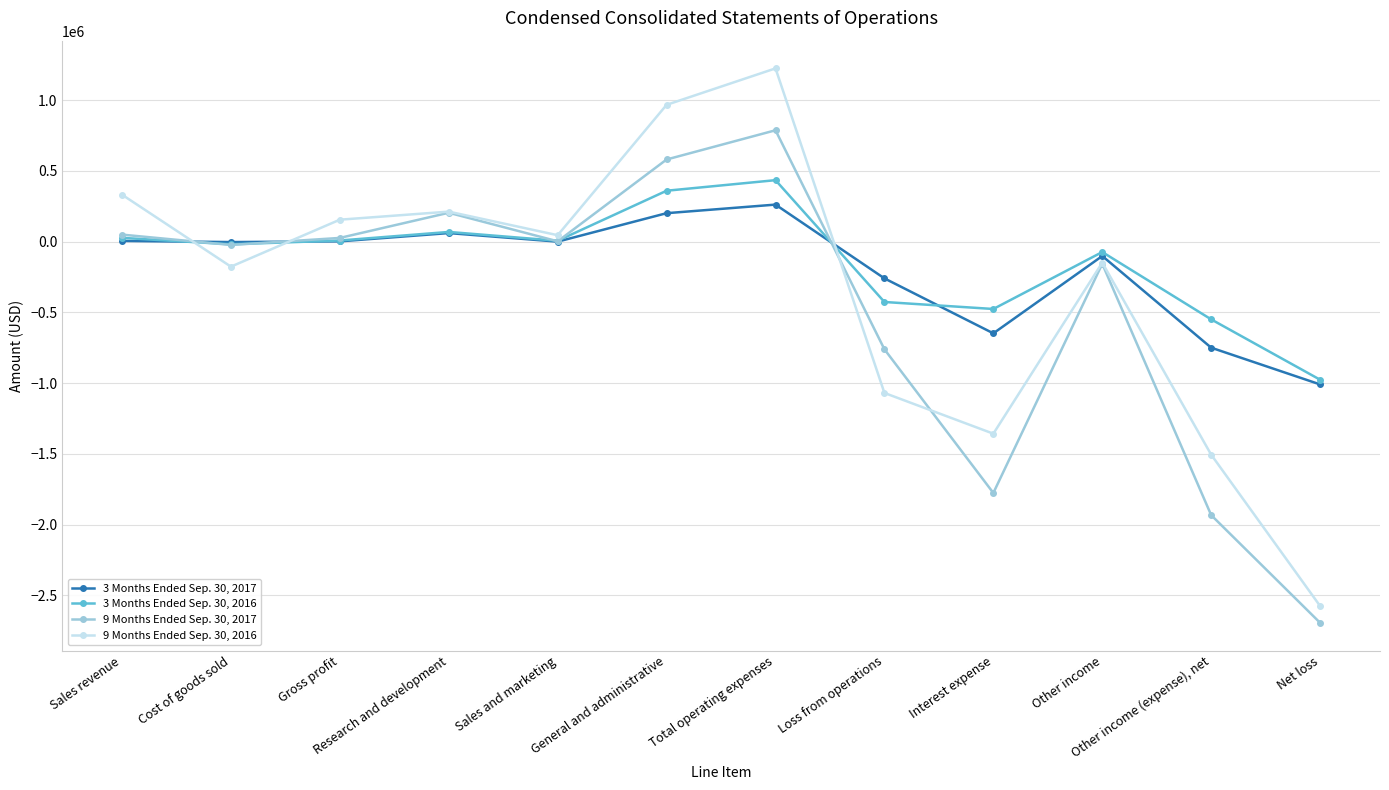

At which category does the chart reach its minimum across all series?

Net loss